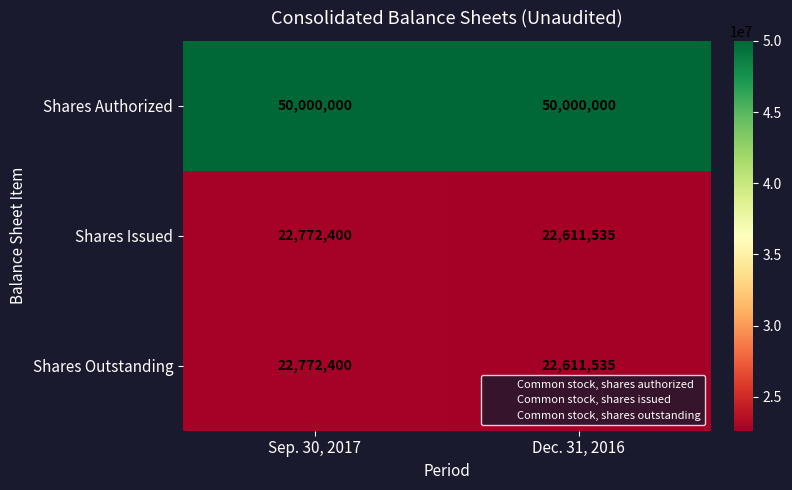

How many distinct data groups are displayed?

3